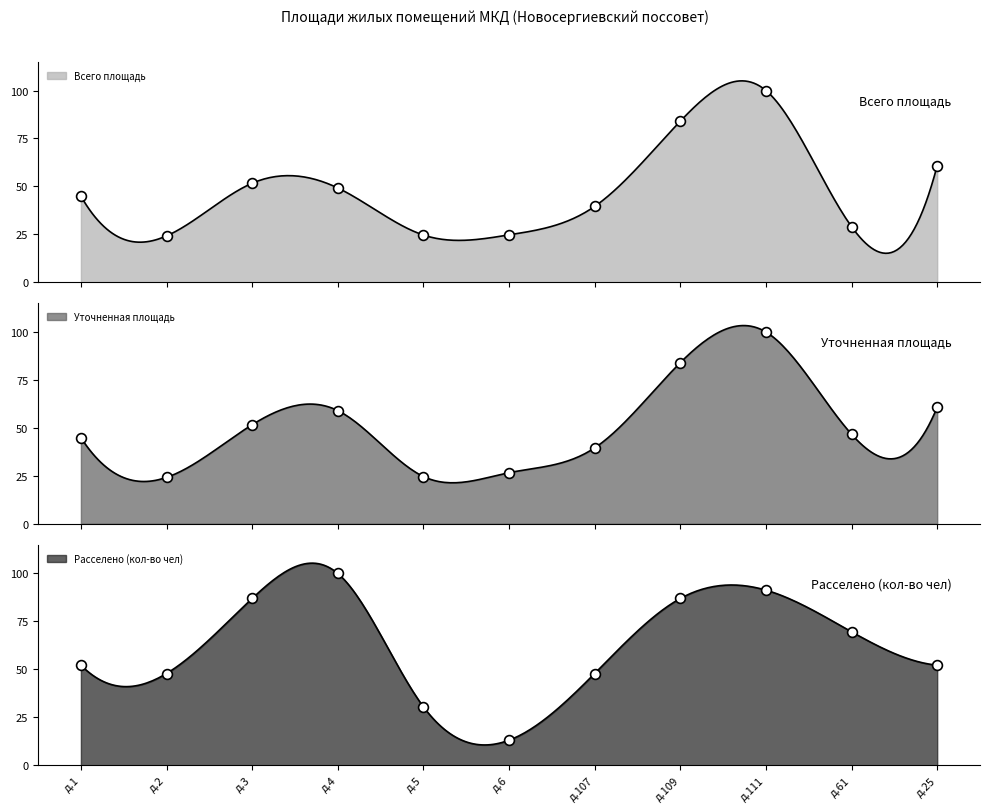

Which series has the widest spread of Y values?

Расселено (кол-во чел)